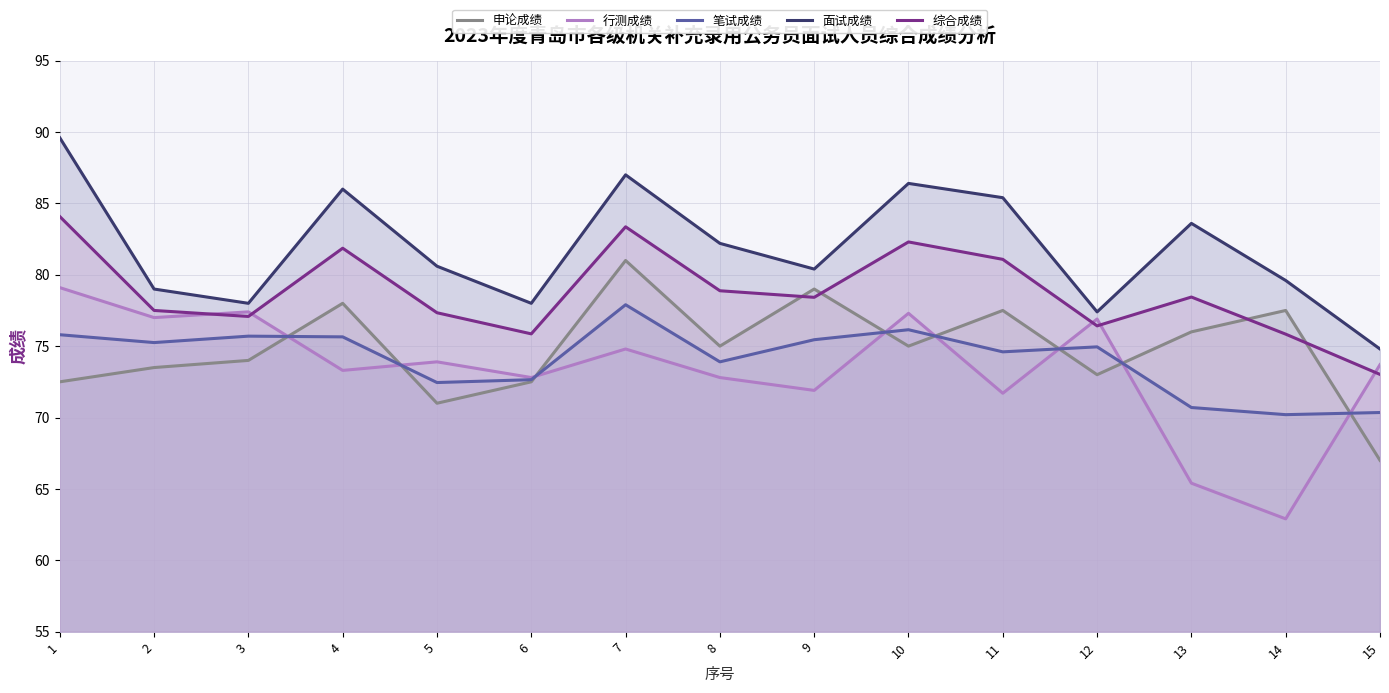

Which series has the widest spread of values?

行测成绩